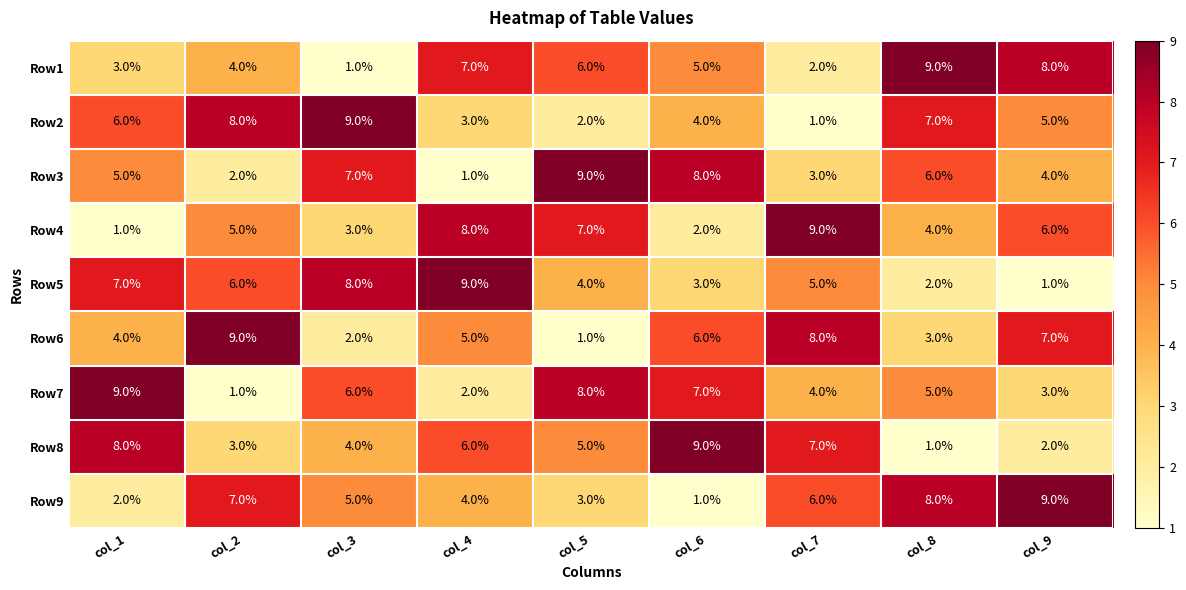

What is the maximum value shown in the chart?

9